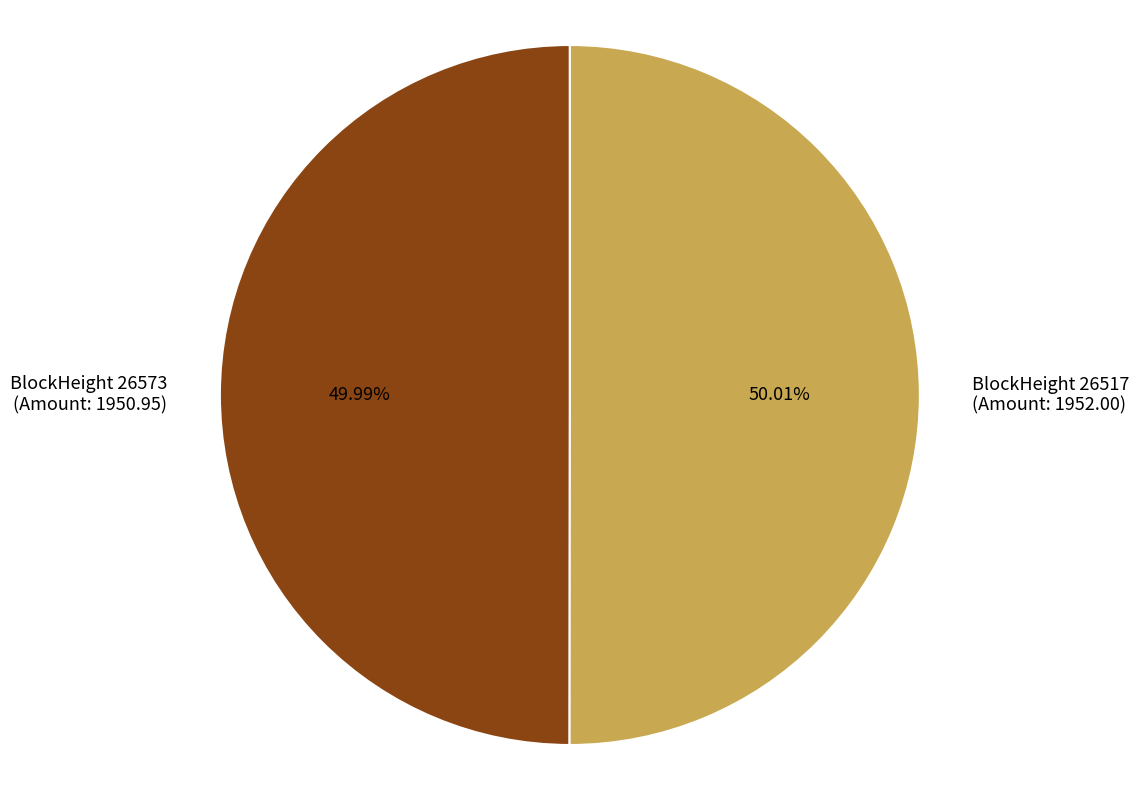

Is there any slice that represents more than half of the pie?

Yes